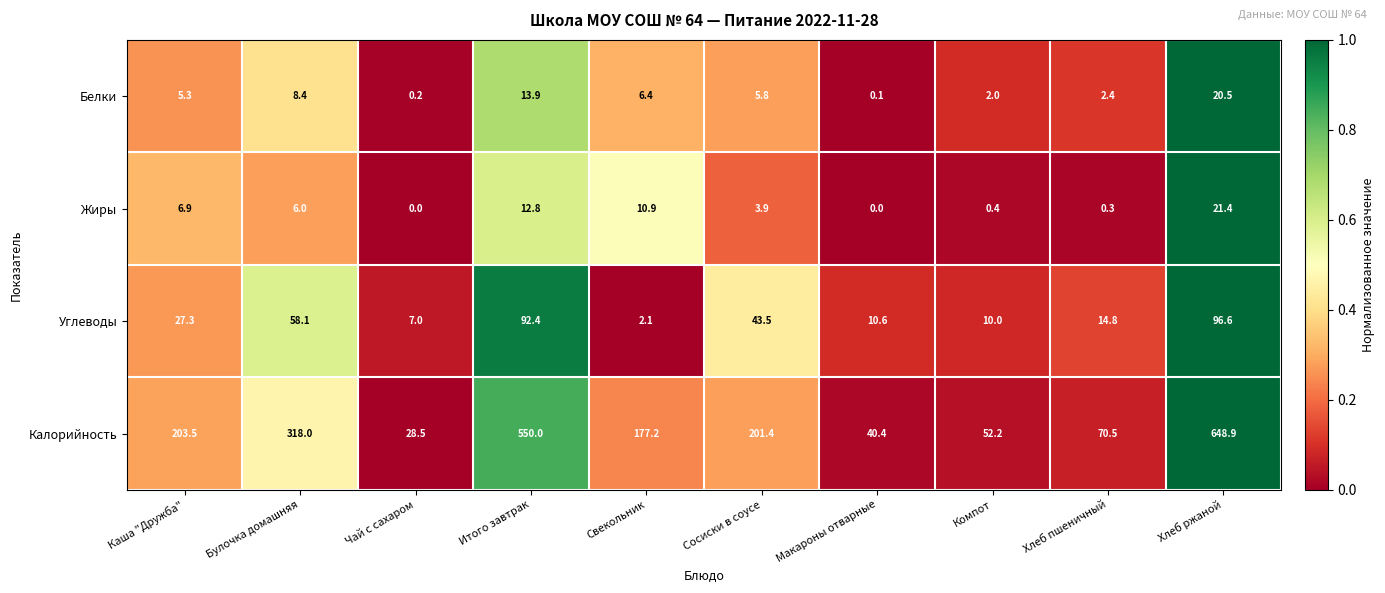

Which series changed the most between Итого завтрак and Свекольник?

Калорийность